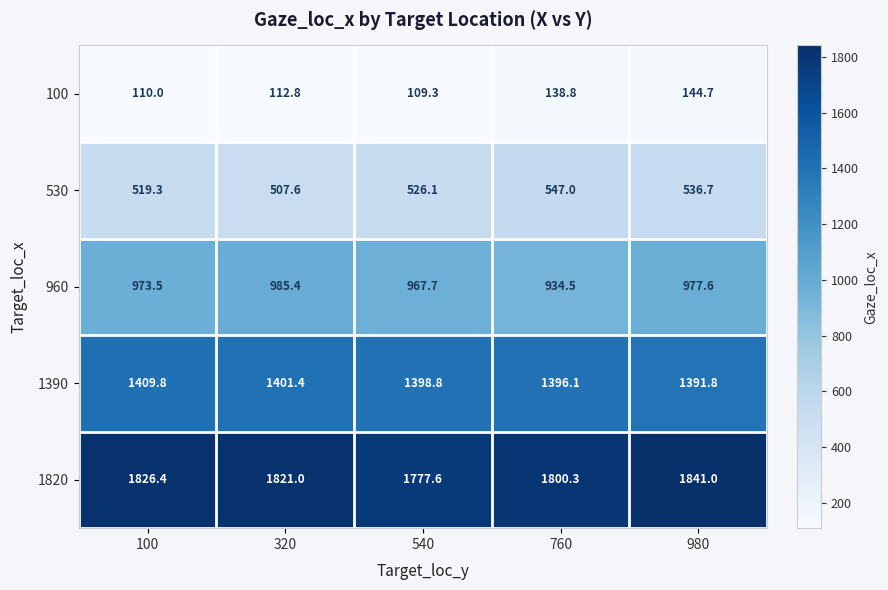

At how many categories does at least one series exceed 953?

5